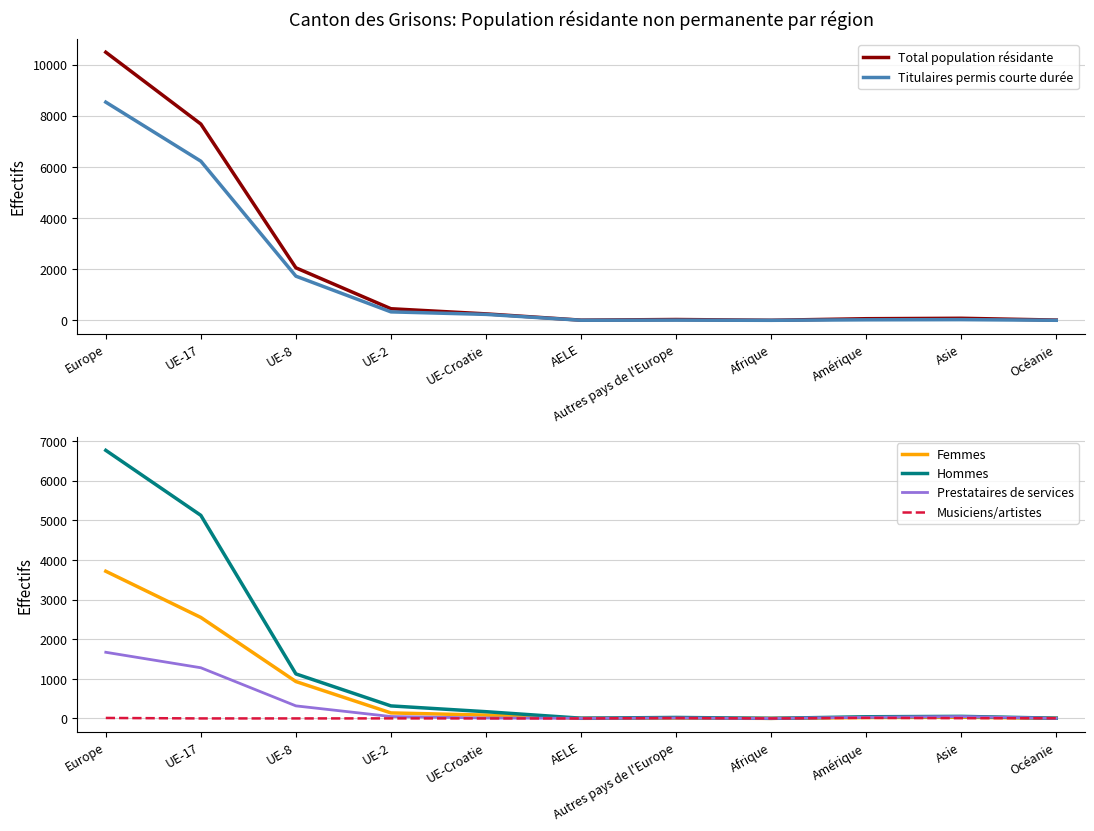

How many distinct data groups are displayed?

6